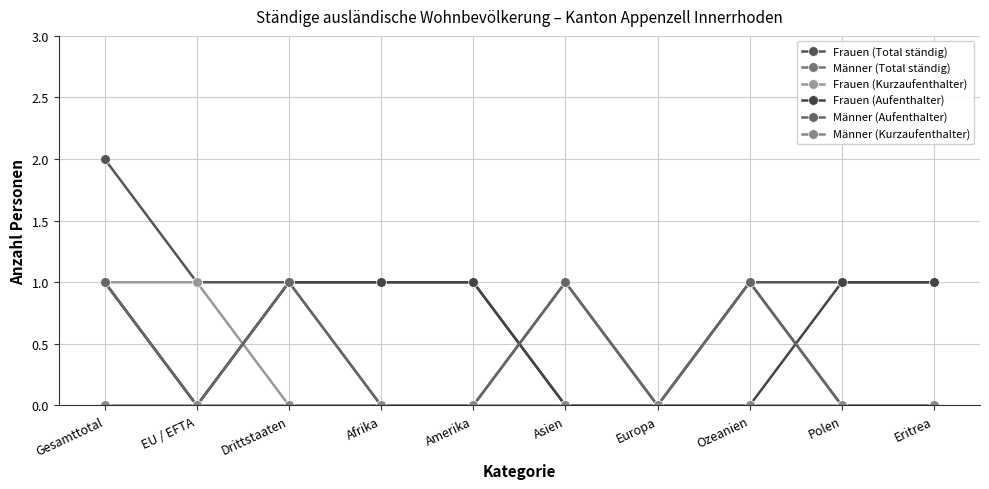

True or false: Männer (Kurzaufenthalter) and Frauen (Kurzaufenthalter) intersect in this chart.

False